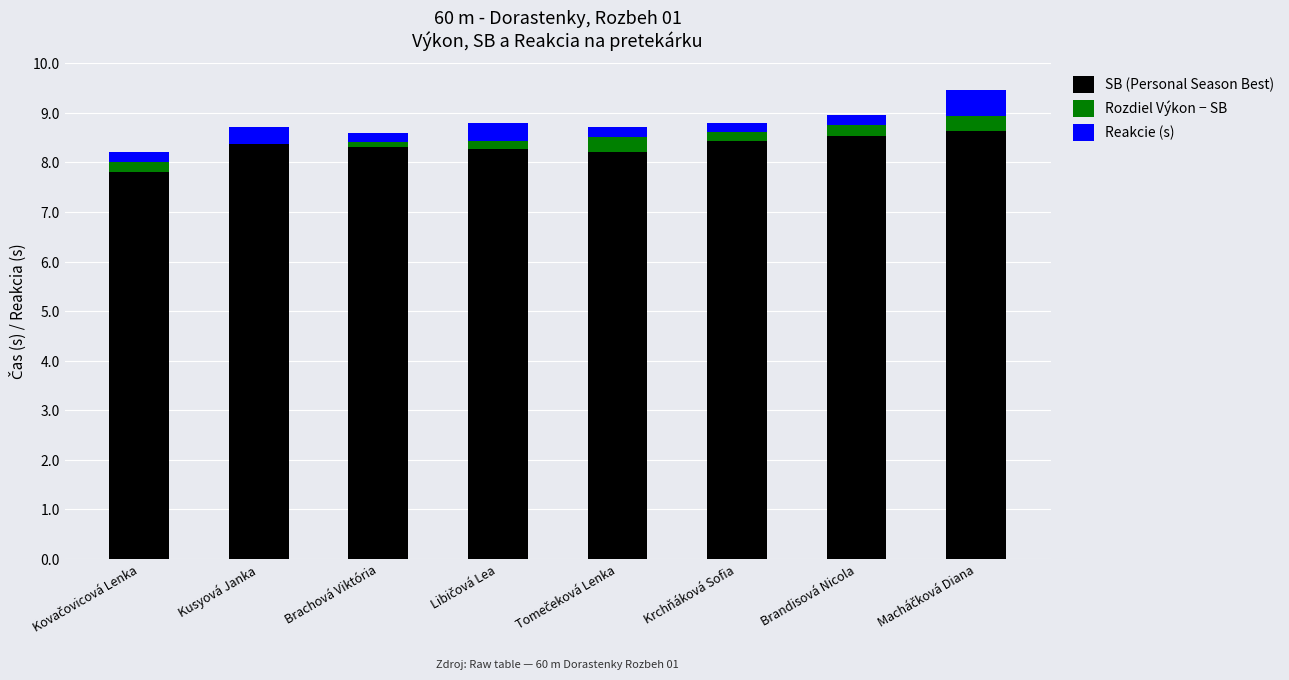

Are the bars grouped side by side (vs. stacked)?

No